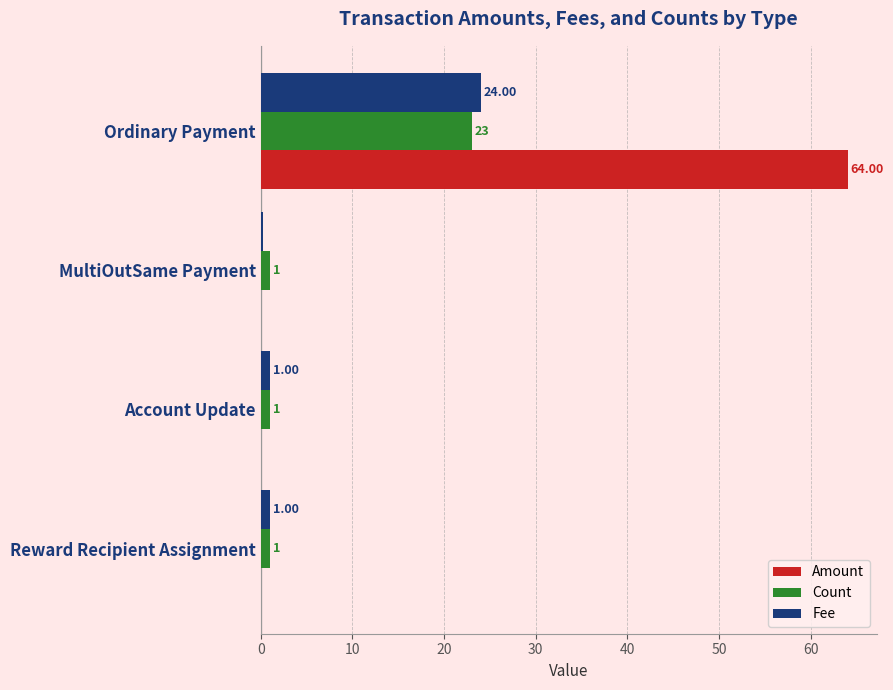

Which series has the largest total across all categories?

Amount